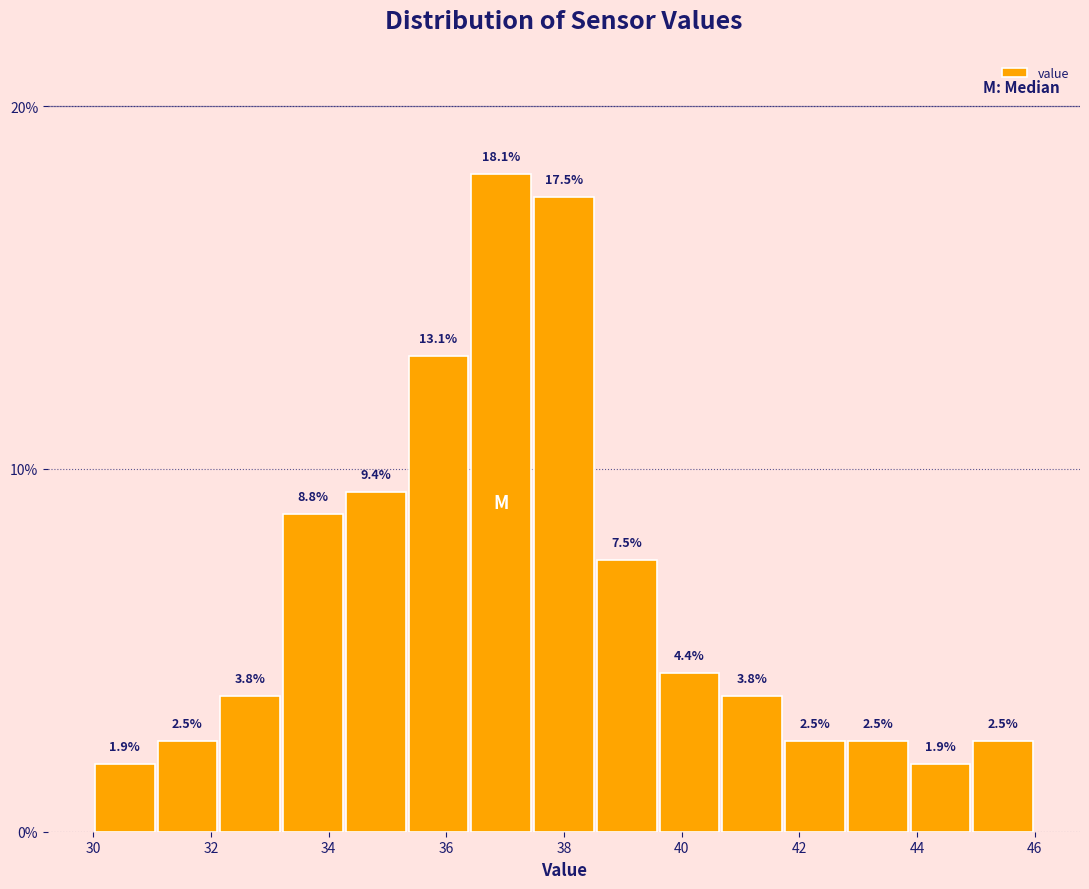

Reading left to right, list every bar in this chart as the range it spans on the x-axis followed by its height. The bar edges are not printed on the chart, so give them approximately, as read against the axis.

30.0 to 31.0: 1.9
31.0 to 32.2: 2.5
32.2 to 33.2: 3.8
33.2 to 34.2: 8.8
34.2 to 35.4: 9.4
35.4 to 36.4: 13.1
36.4 to 37.4: 18.1
37.4 to 38.6: 17.5
38.6 to 39.6: 7.5
39.6 to 40.6: 4.4
40.6 to 41.8: 3.8
41.8 to 42.8: 2.5
42.8 to 43.8: 2.5
43.8 to 45.0: 1.9
45.0 to 46.0: 2.5